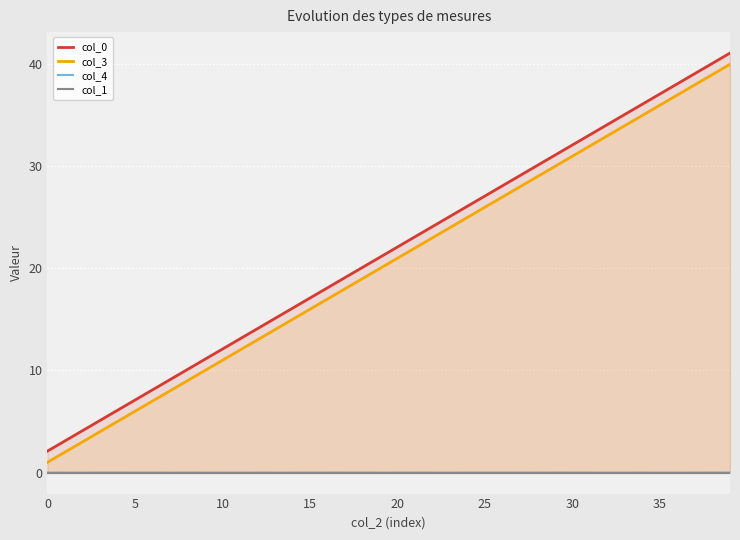

At which label does col_1 reach its peak?

34